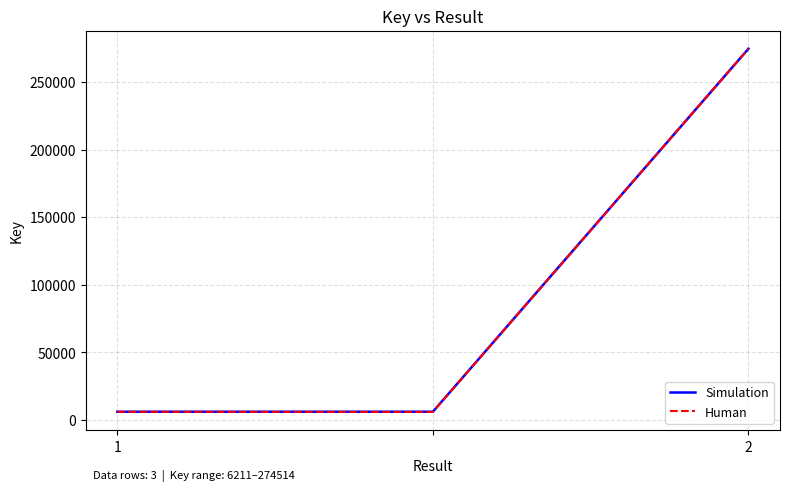

What is the greatest value displayed?

274514.0